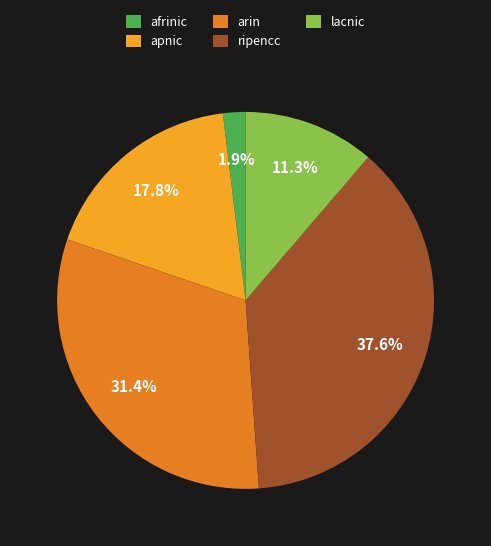

Does lacnic account for over 50% of the chart?

No